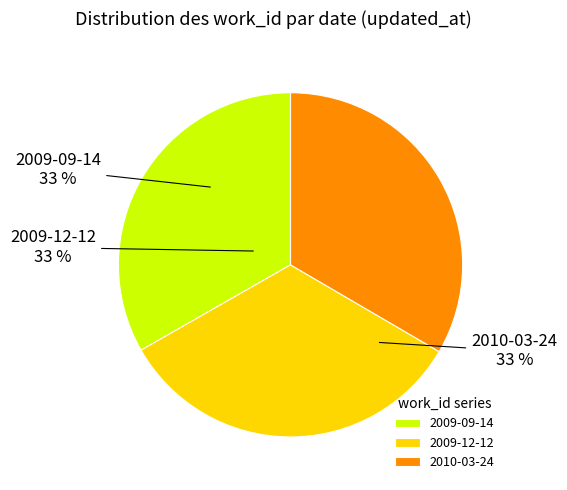

Does 2009-12-12 account for over 50% of the chart?

No